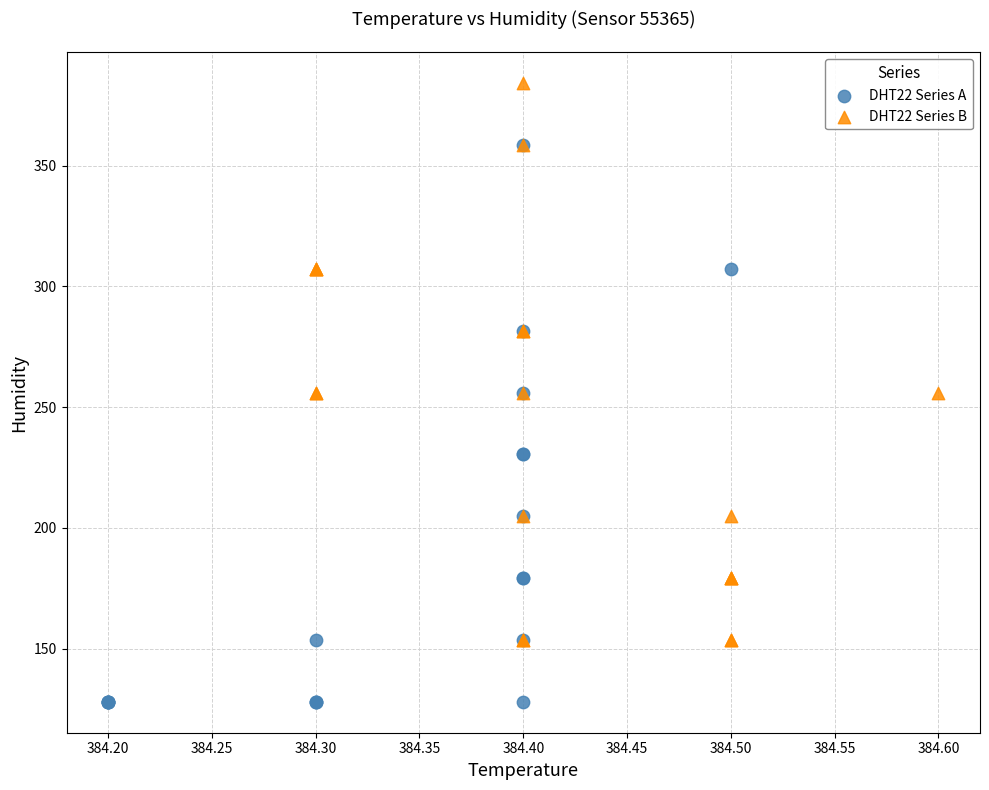

Which series contains the lowest Y value?

DHT22 Series A